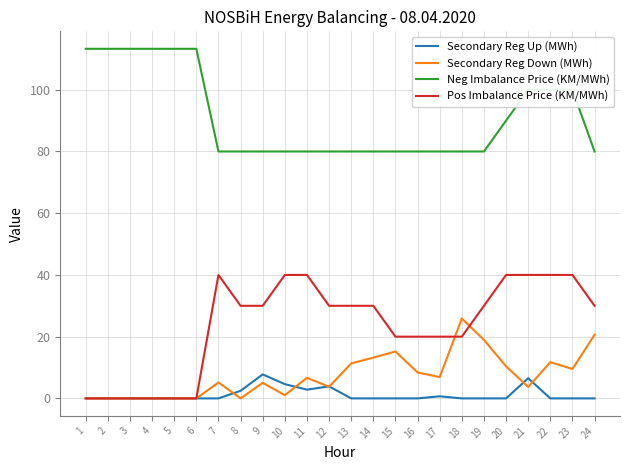

What is the maximum value shown in the chart?

113.3